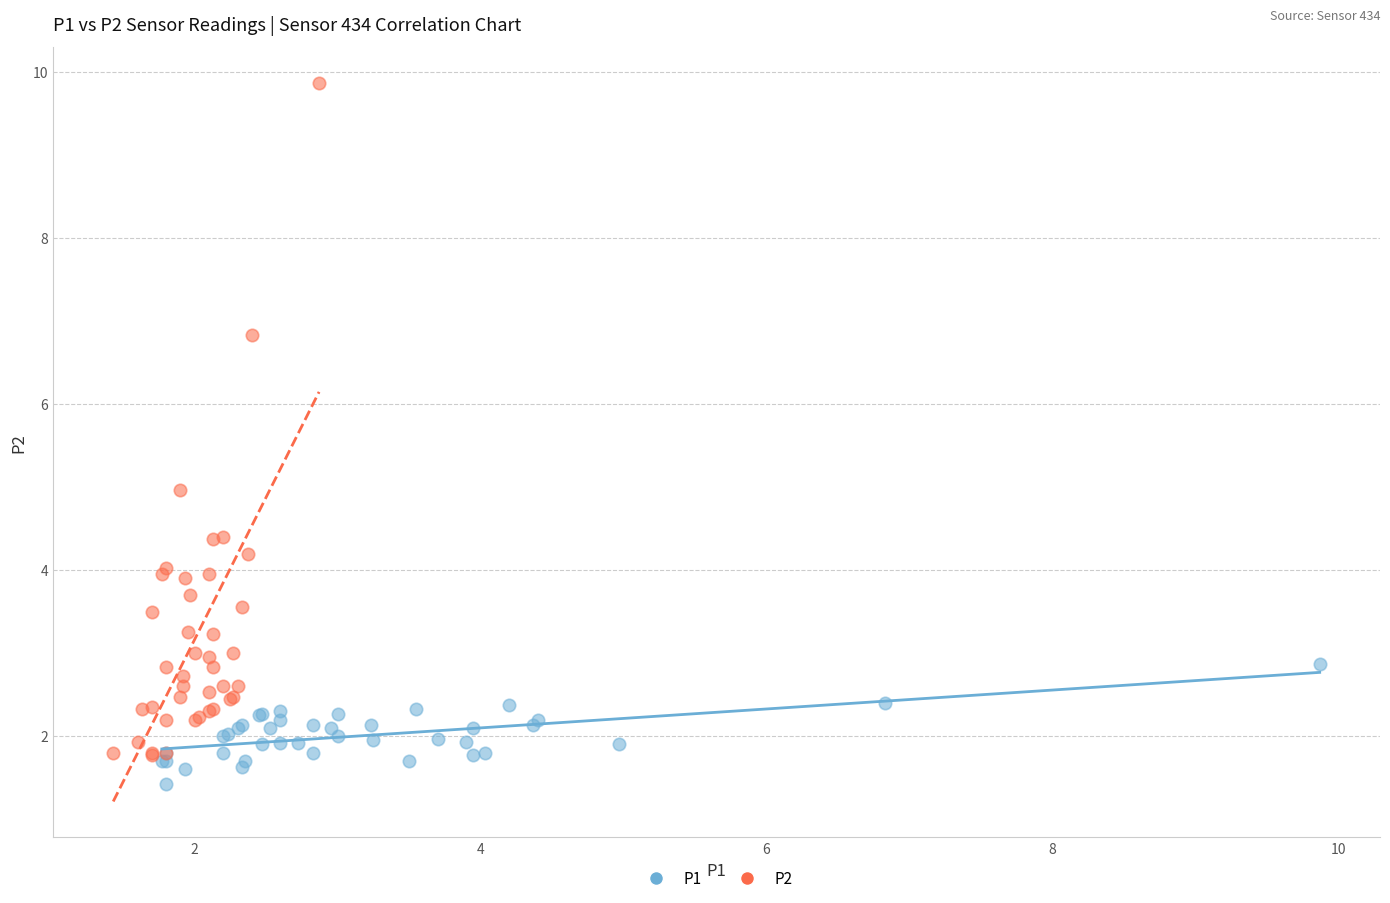

Which series has the widest spread of Y values?

P2